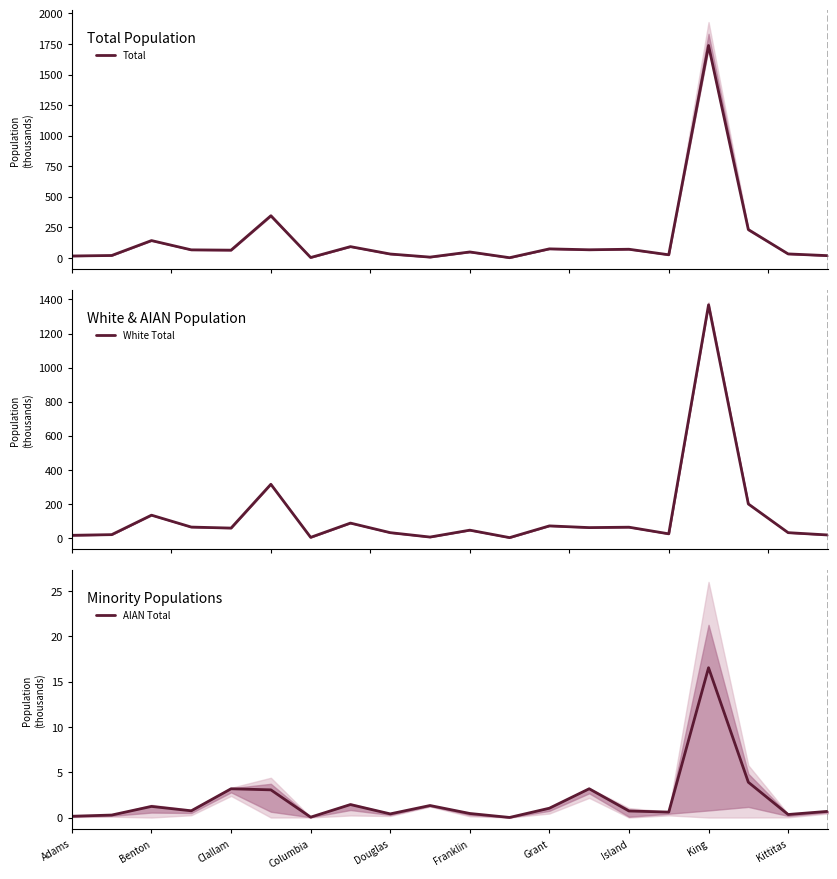

The AIAN Total series shows 22.1 at King. True or false?

False